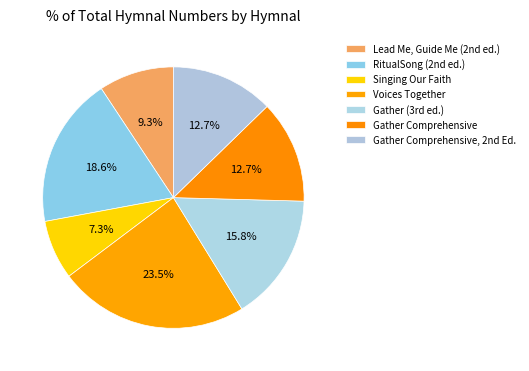

How many slices are in this pie chart?

7